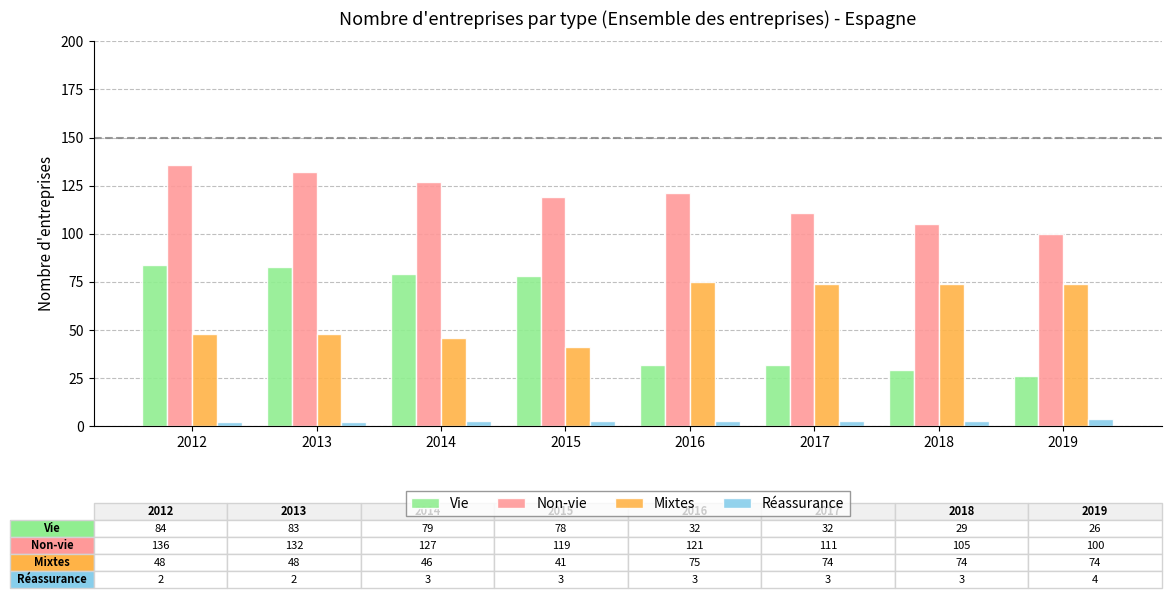

Does the chart contain stacked bars?

No